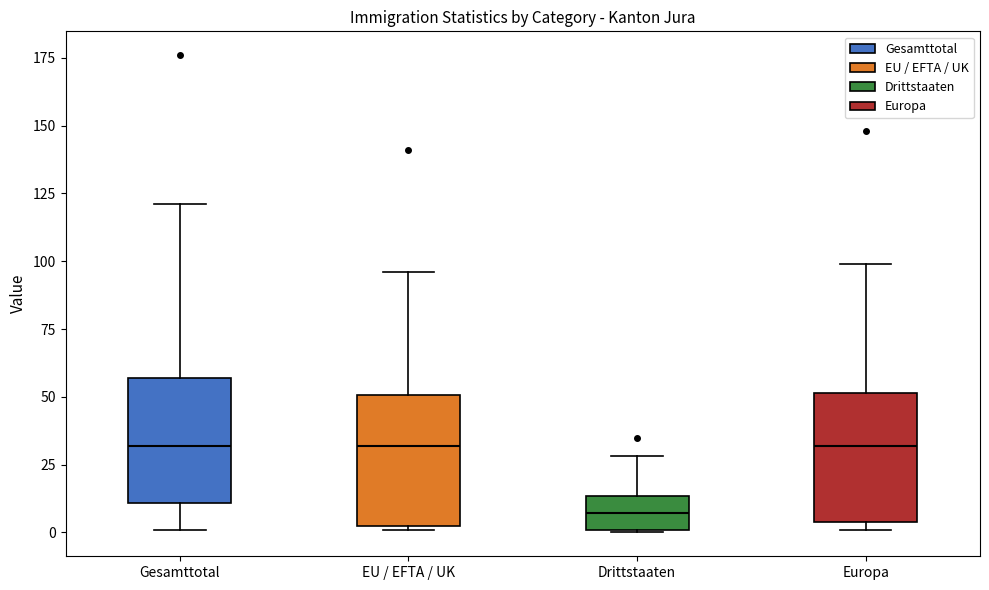

Where does the median line of the box for EU / EFTA / UK sit on the y-axis? The values are not printed on the chart, so give them approximately, as read against the axis.

30